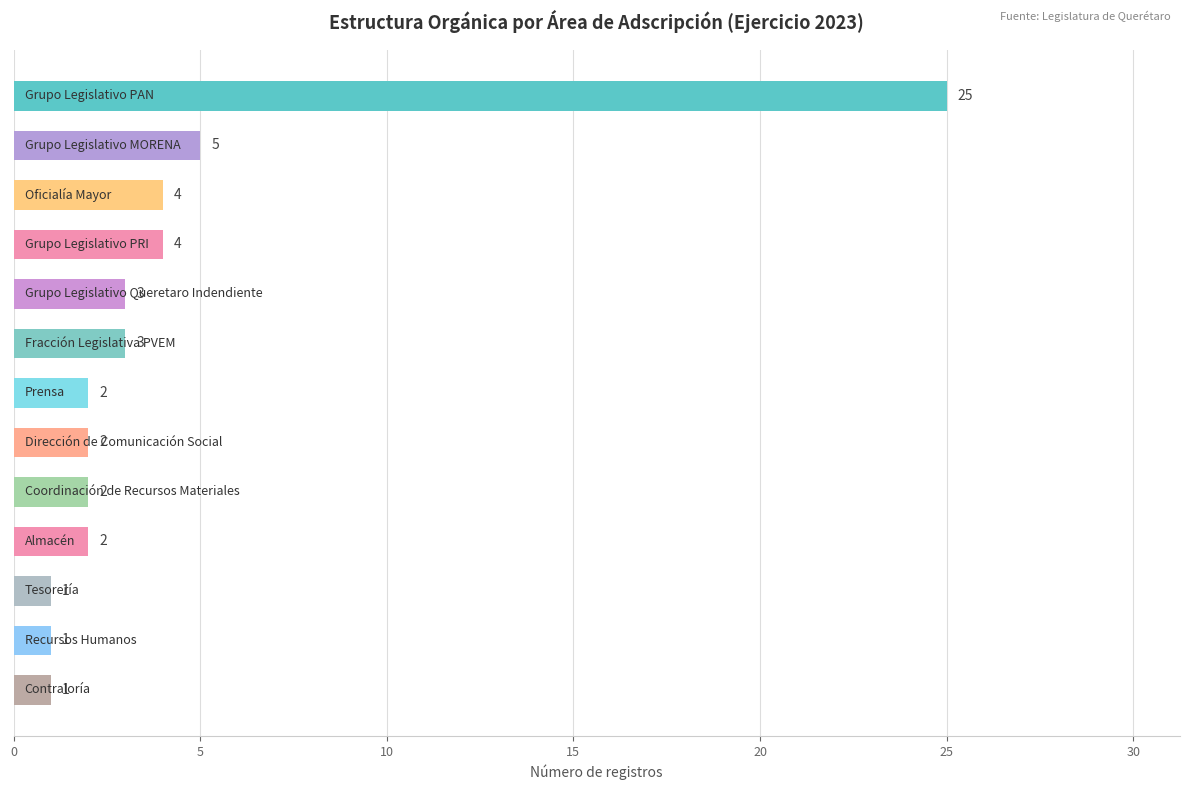

Reading top to bottom, extract all data points from this chart.

25	5	4	4	3	3	2	2	2	2	1	1	1